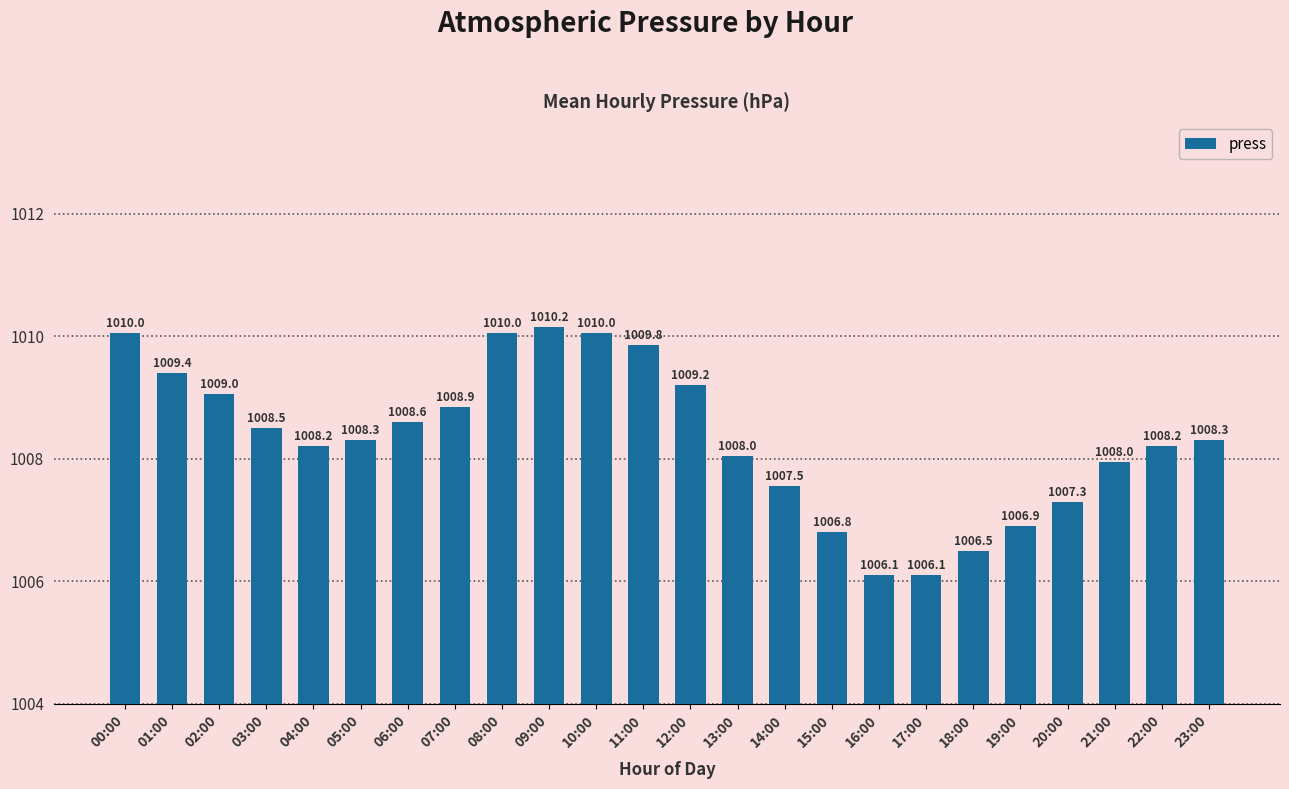

Is it true that the value at 06:00 is 1008.6?

True